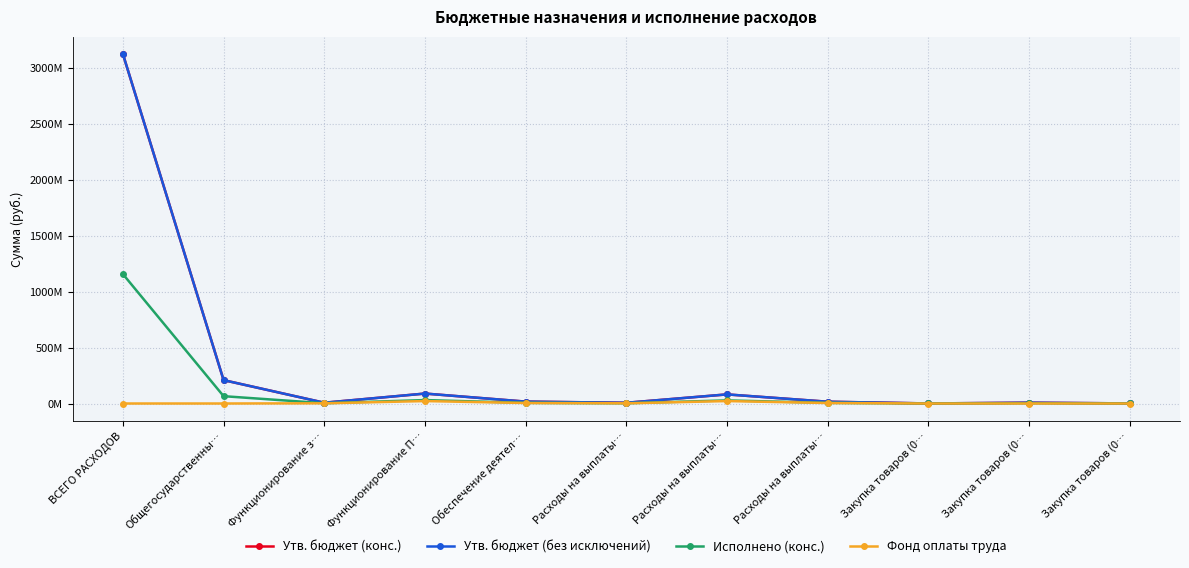

At Функционирование з…, list the series in order from largest to smallest.

Утв. бюджет (конс.), Утв. бюджет (без исключений), Исполнено (конс.), Фонд оплаты труда